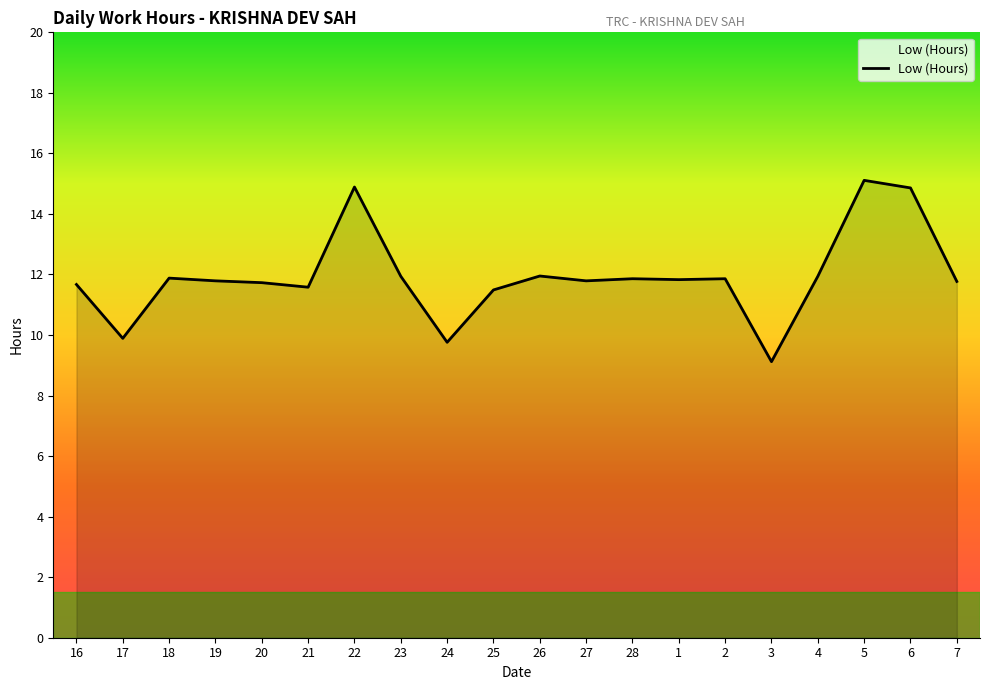

What value does the data have at 2?

11.9